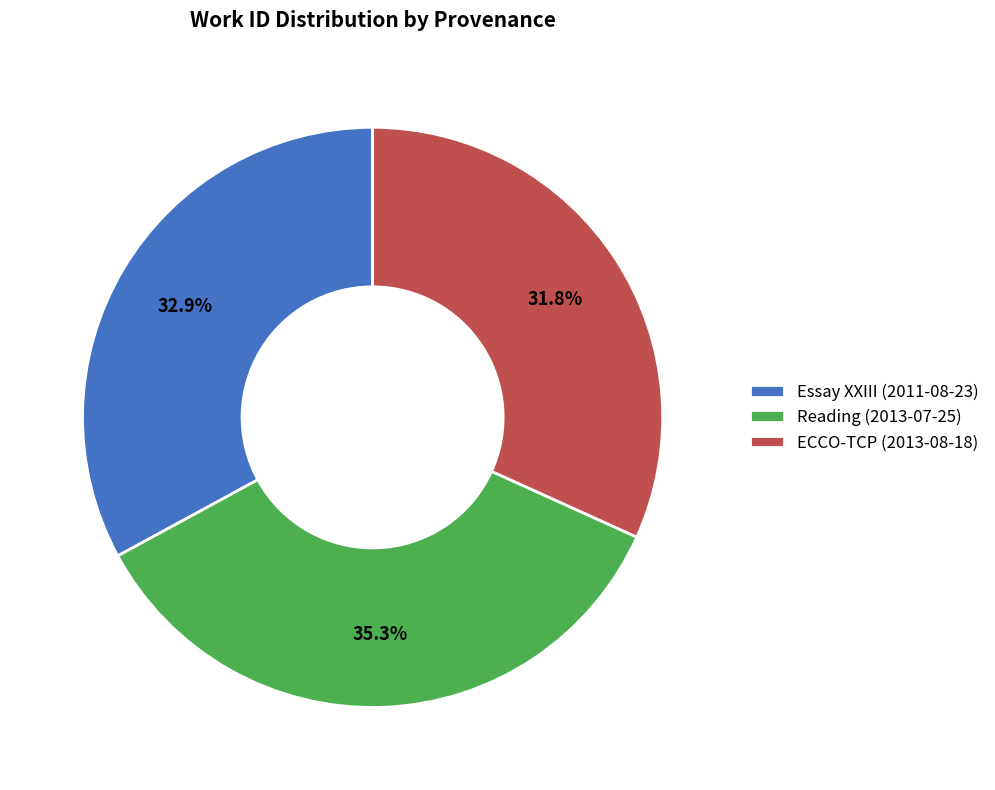

How many slices are in this pie chart?

3